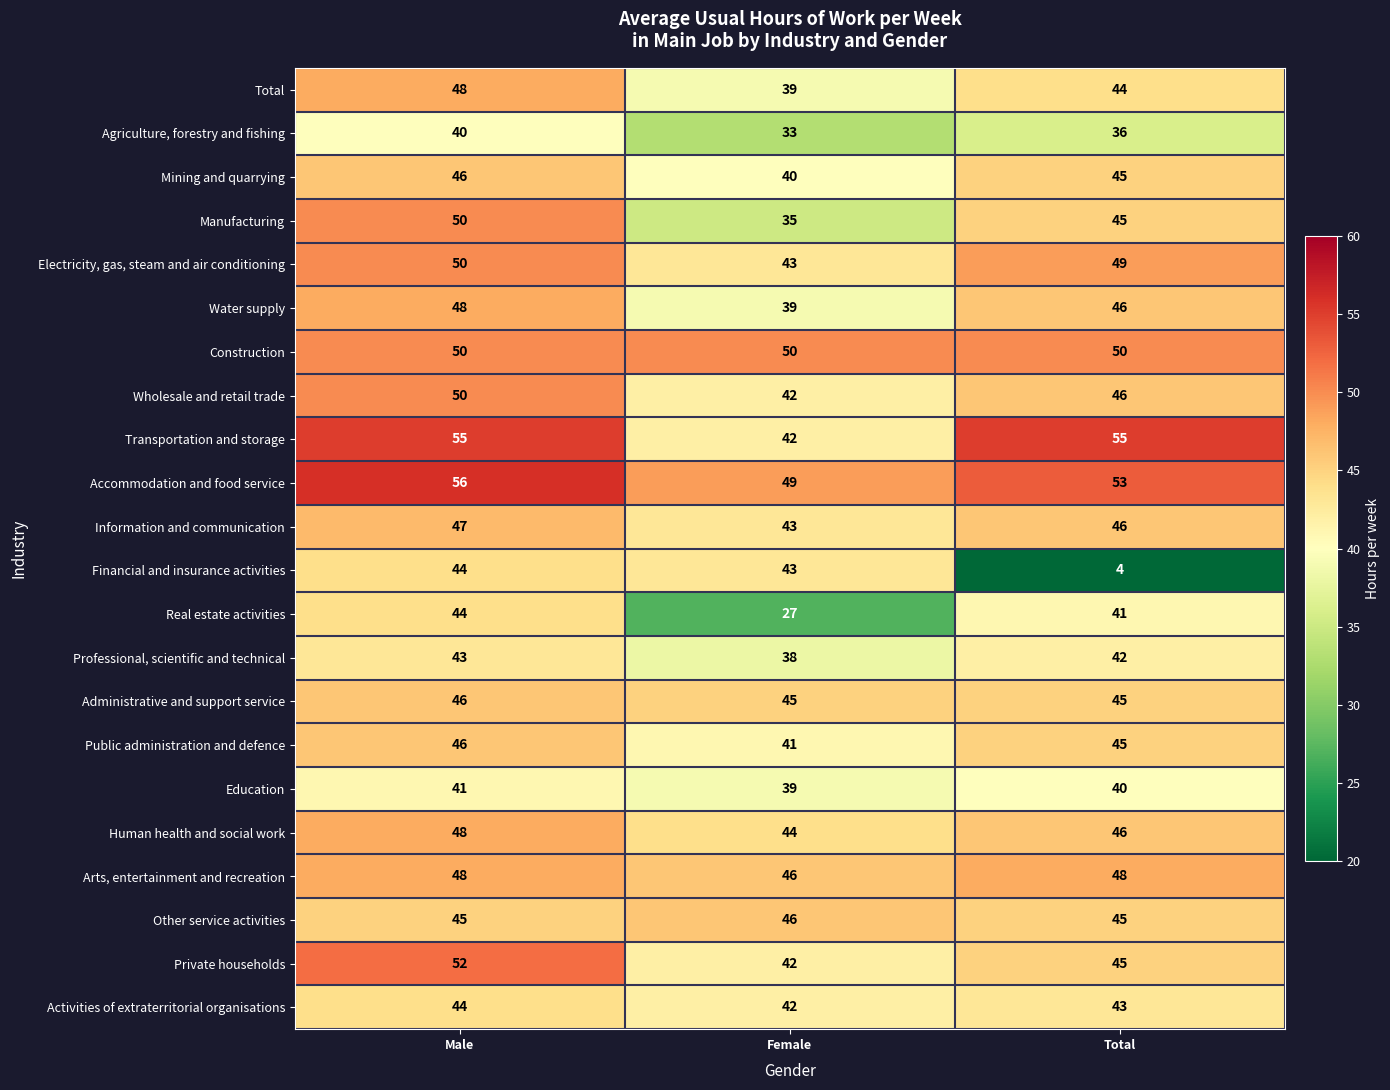

Where is Electricity, gas, steam and air conditioning nearest to the value 46?

Female